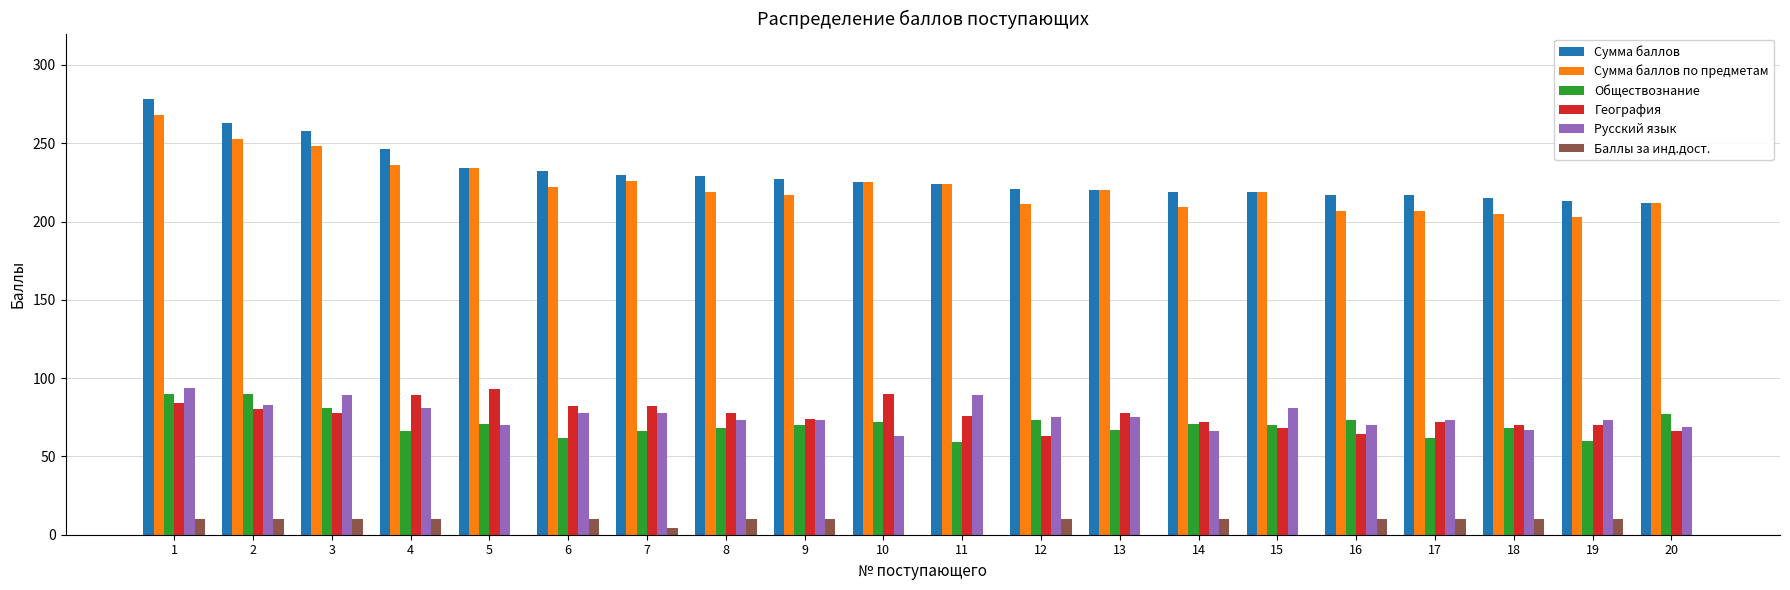

What is the maximum value shown in the chart?

278